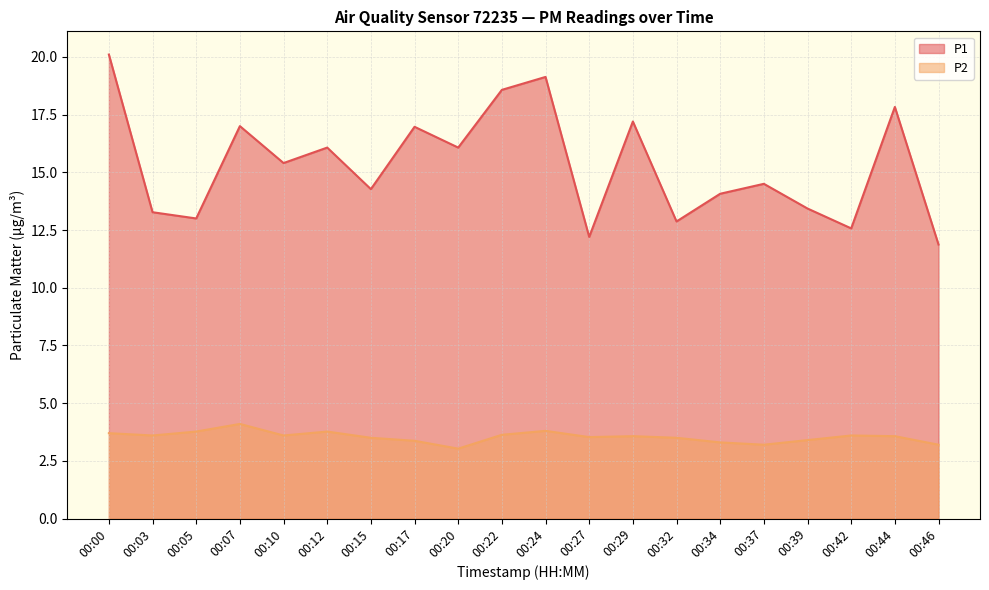

Between 00:00 and 00:37, which is larger?

00:00